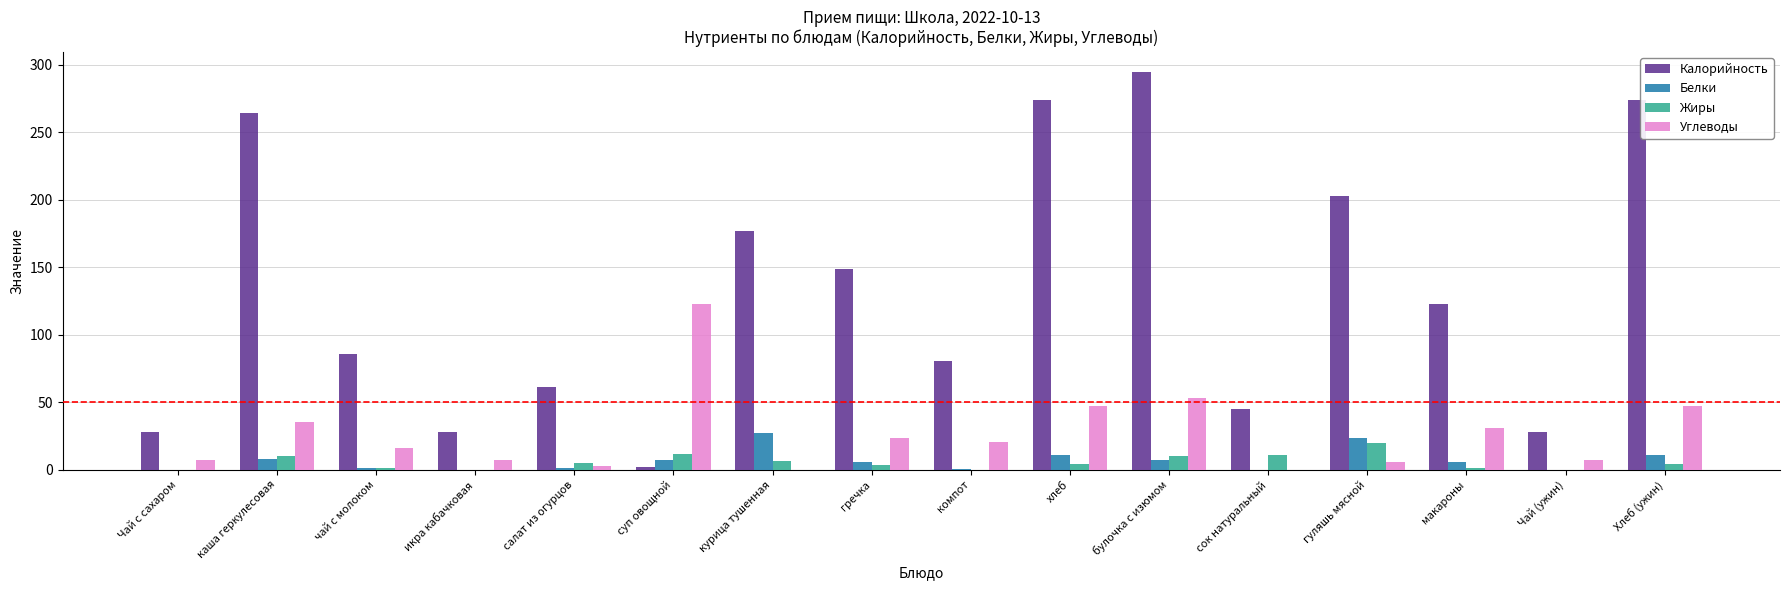

Is it true that Углеводы equals 61.4 at суп овощной?

False